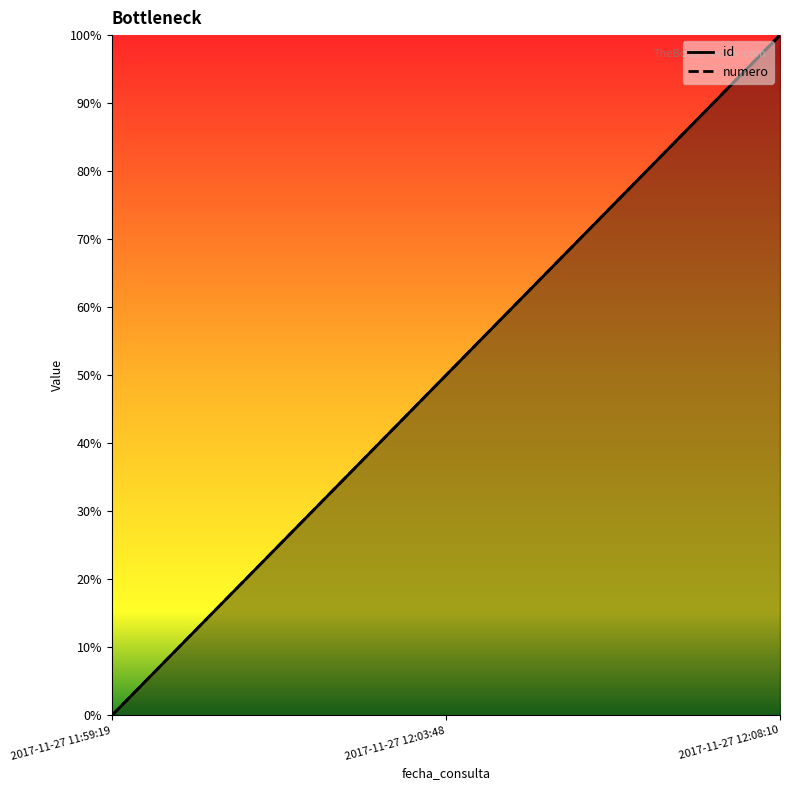

True or false: id has a value of 0.3 at 2017-11-27 12:03:48.

False